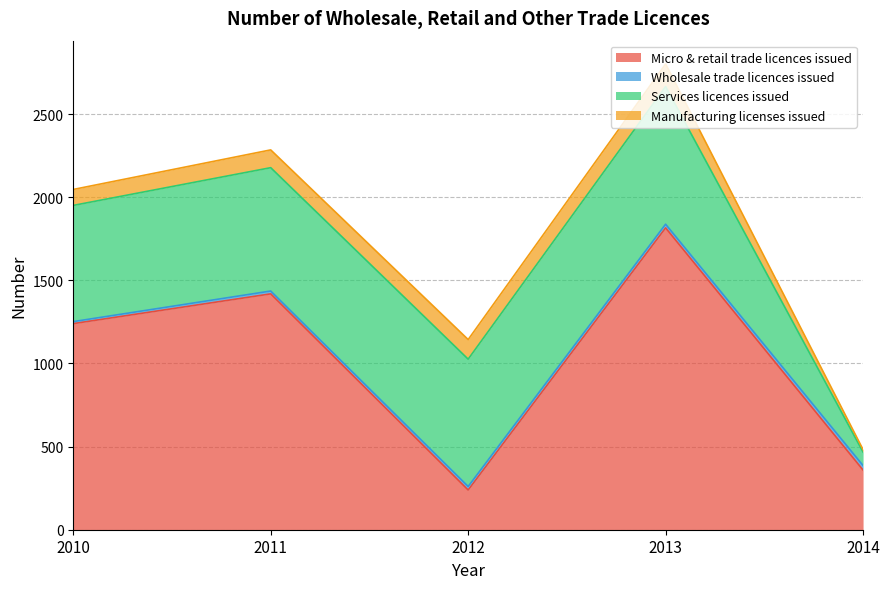

Is it true that Manufacturing licenses issued equals 176 at 2011?

False